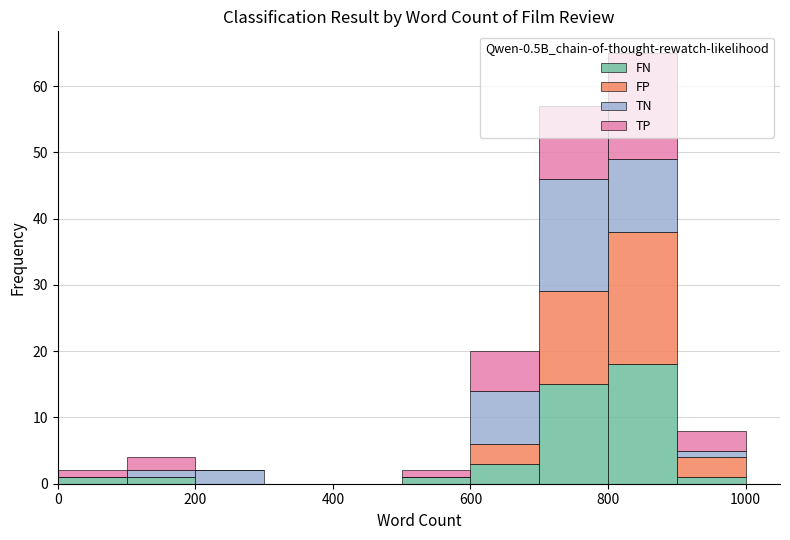

Which range on the x-axis has the tallest stacked bar (by total height)?

800 to 900